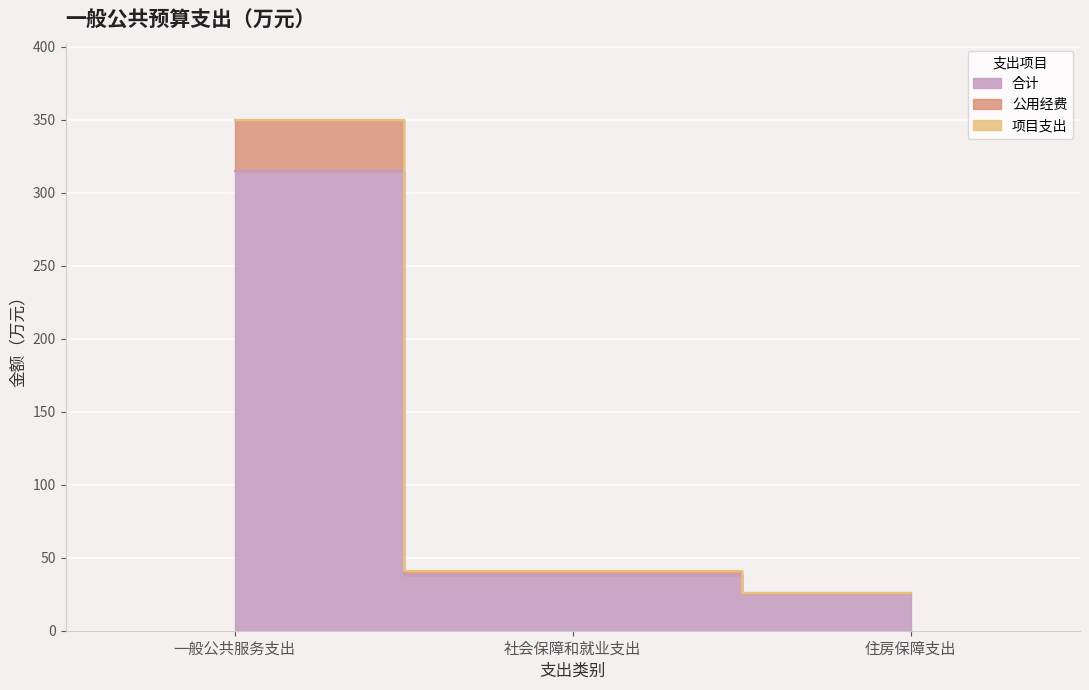

What is the minimum value shown in the chart?

25.5